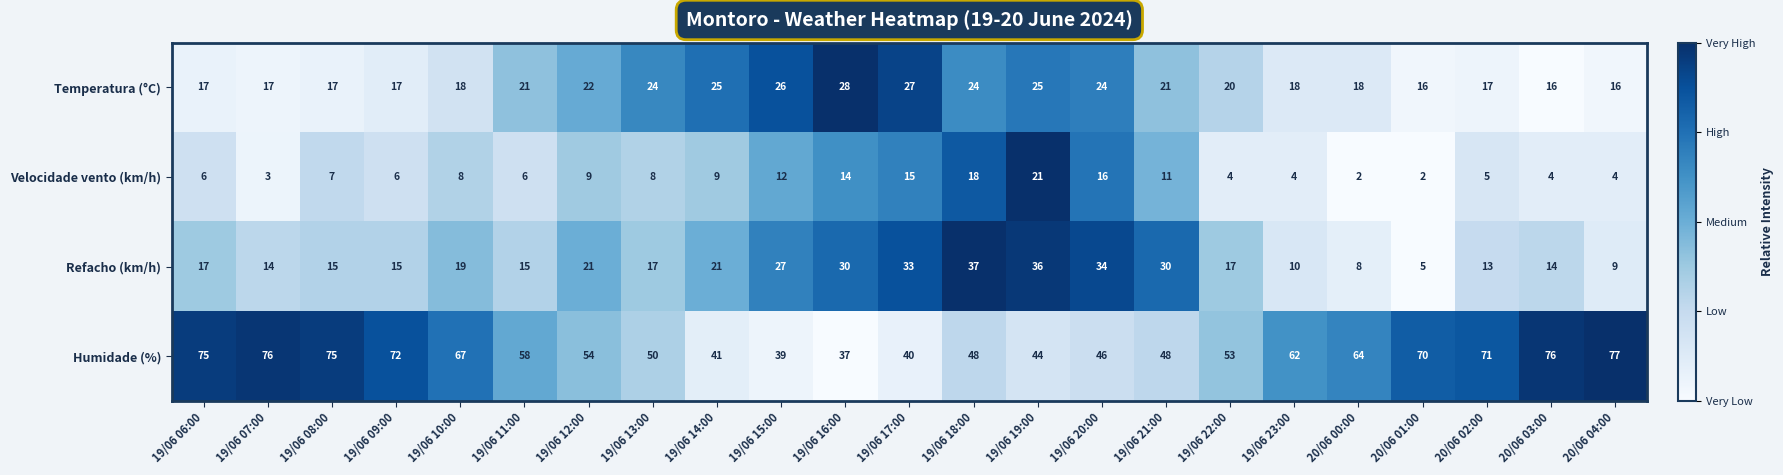

At which category is the sum across all series the highest?

19/06 18:00